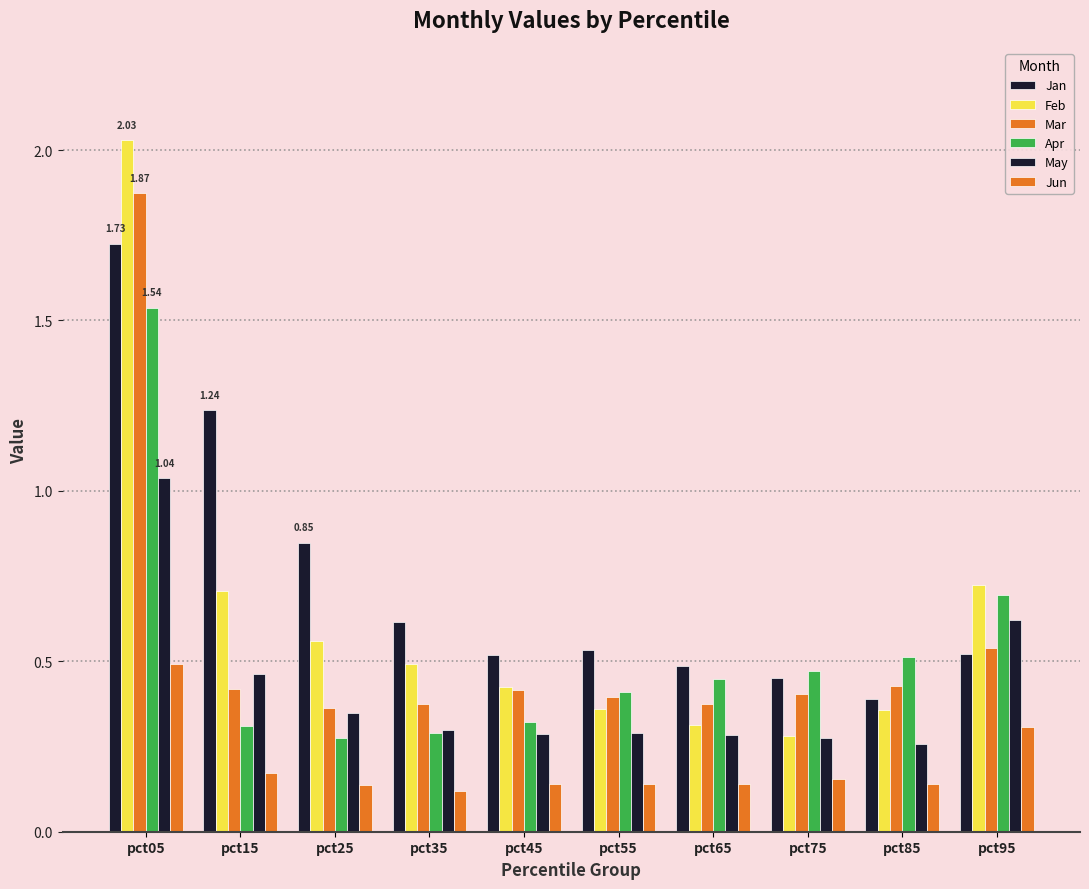

Count the Apr values in the range 0 to 1.

9